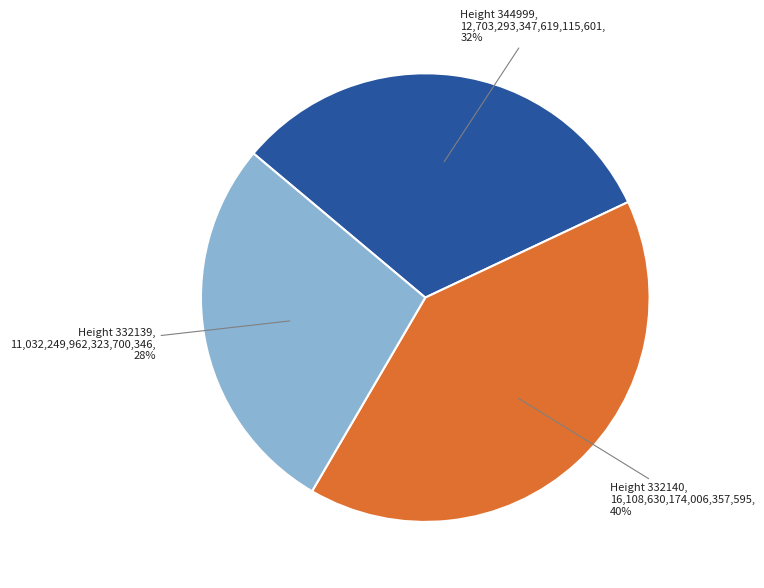

Does any single category account for the majority?

No